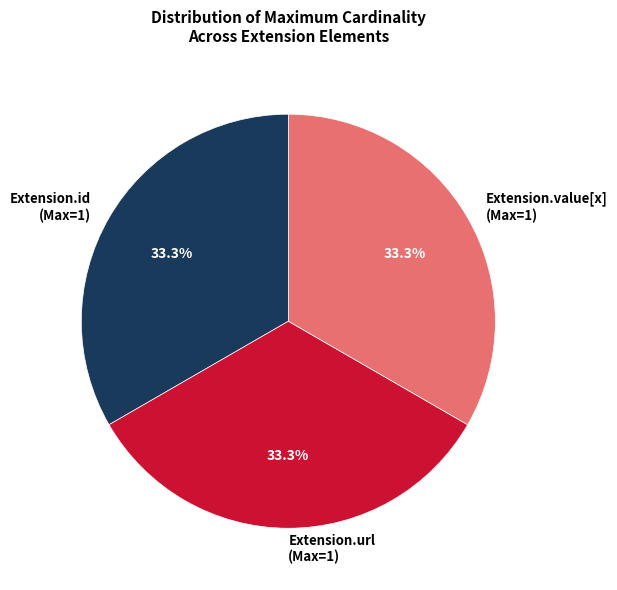

Does any single category account for the majority?

No